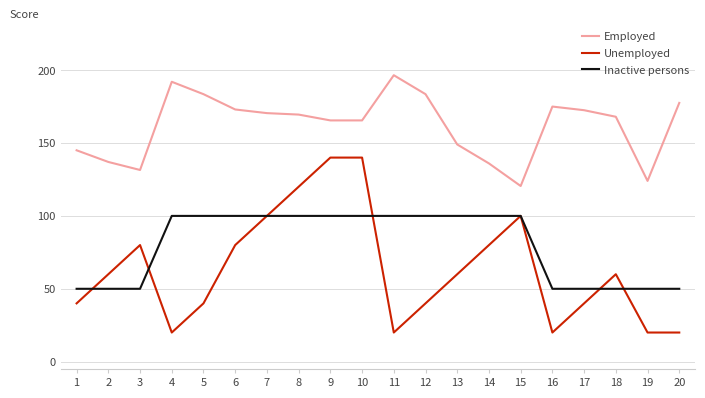

How many lines are shown in the chart?

3